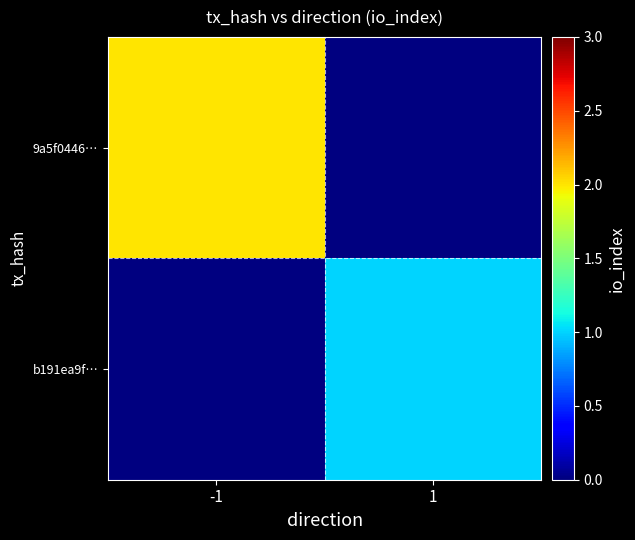

Rank the series at 1 from lowest to highest value.

9a5f0446…, b191ea9f…